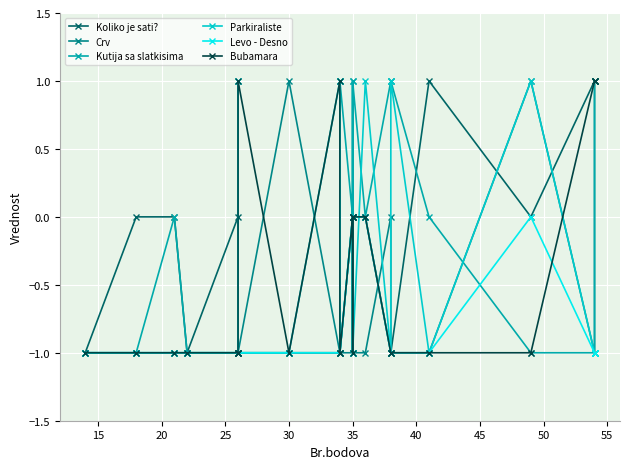

How many intersections are there between Koliko je sati? and Kutija sa slatkisima?

1